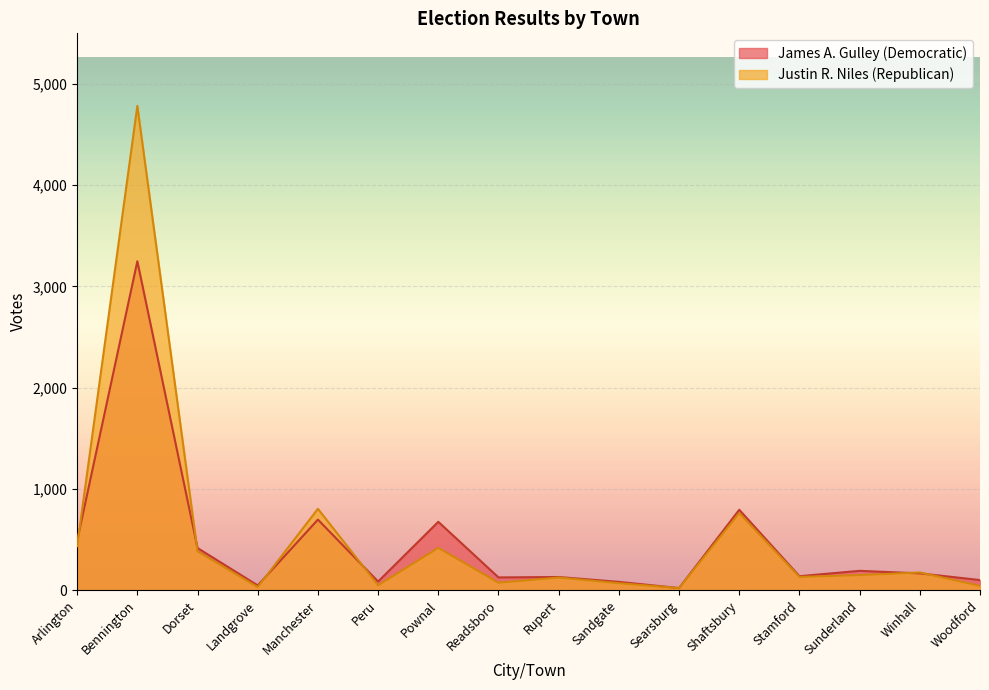

What position from the right is Sandgate?

7